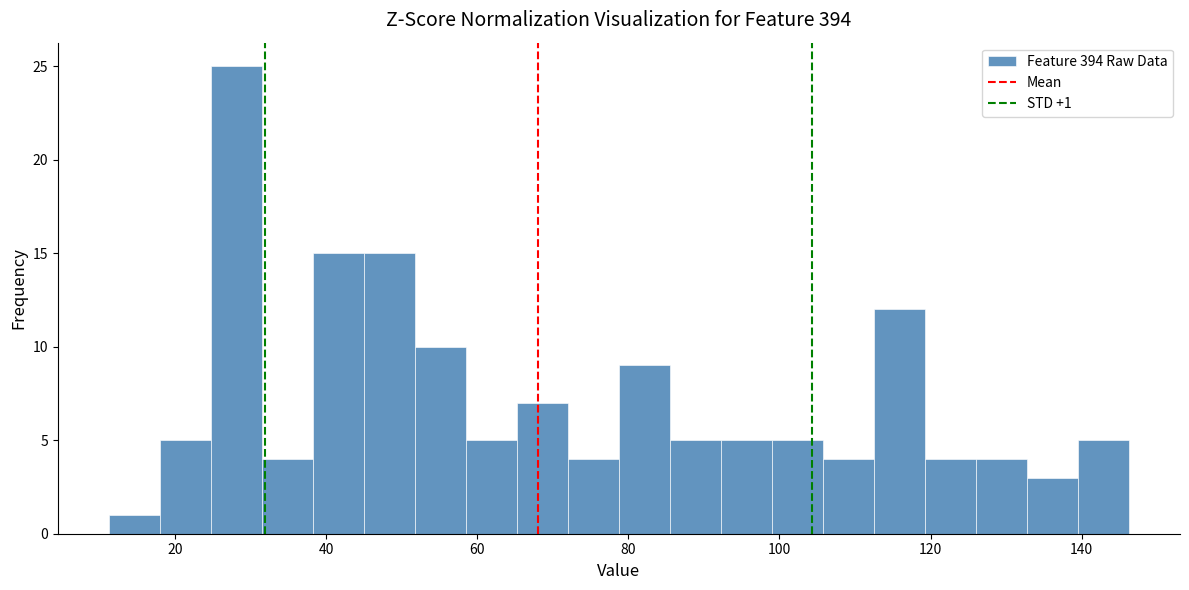

Around what value on the x-axis is the tallest bar? Give the approximate position of its centre, as read against the axis.

28